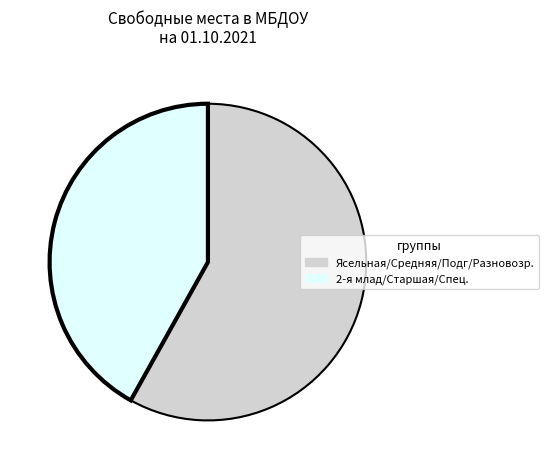

Combined, do Ясельная/Средняя/Подг/Разновозр. and 2-я млад/Старшая/Спец. account for over 50%?

Yes